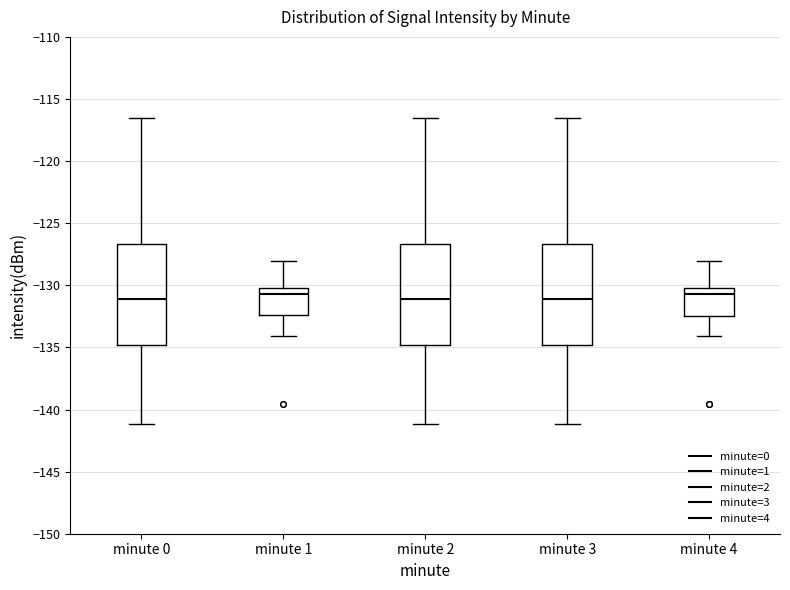

Reading left to right, read every box against the y-axis: the position of its median line, the range the box covers, and the ends of its whiskers. The values are not printed on the chart, so give them approximately, as read against the axis.

minute 0: median -131.0, box -135.0 to -126.5, whiskers -141.0 to -116.5
minute 1: median -130.5, box -132.5 to -130.0, whiskers -134.0 to -128.0
minute 2: median -131.0, box -135.0 to -126.5, whiskers -141.0 to -116.5
minute 3: median -131.0, box -135.0 to -126.5, whiskers -141.0 to -116.5
minute 4: median -130.5, box -132.5 to -130.0, whiskers -134.0 to -128.0